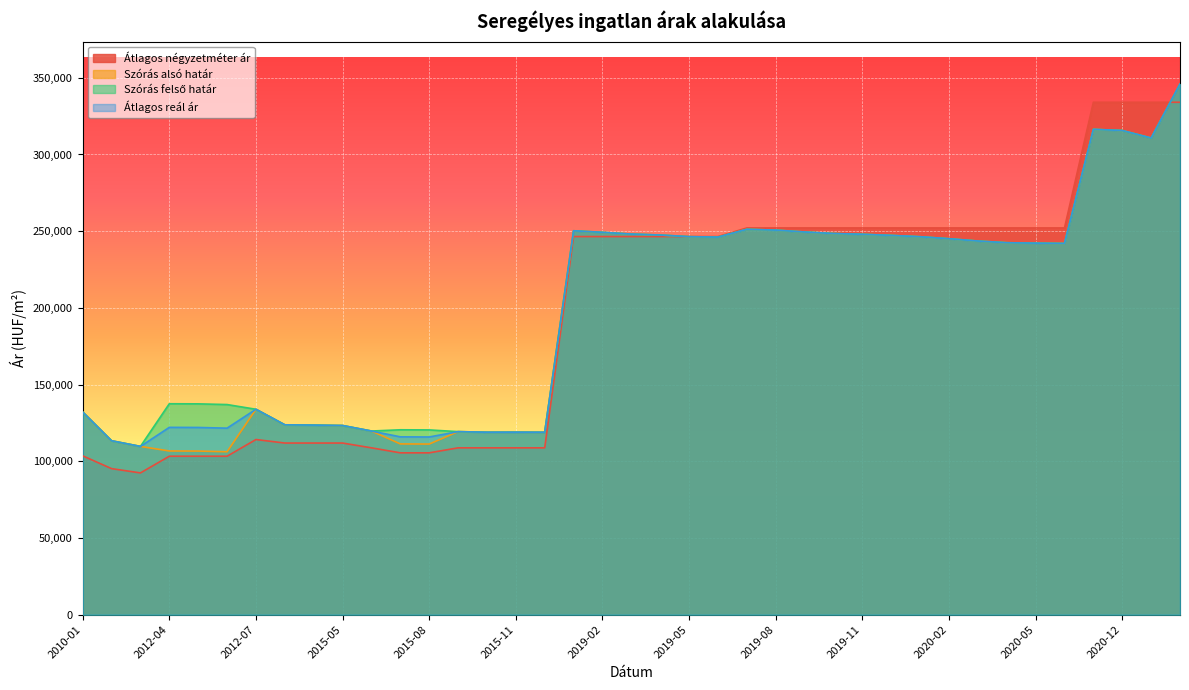

What is the total value across all series at 2015-08?

452988